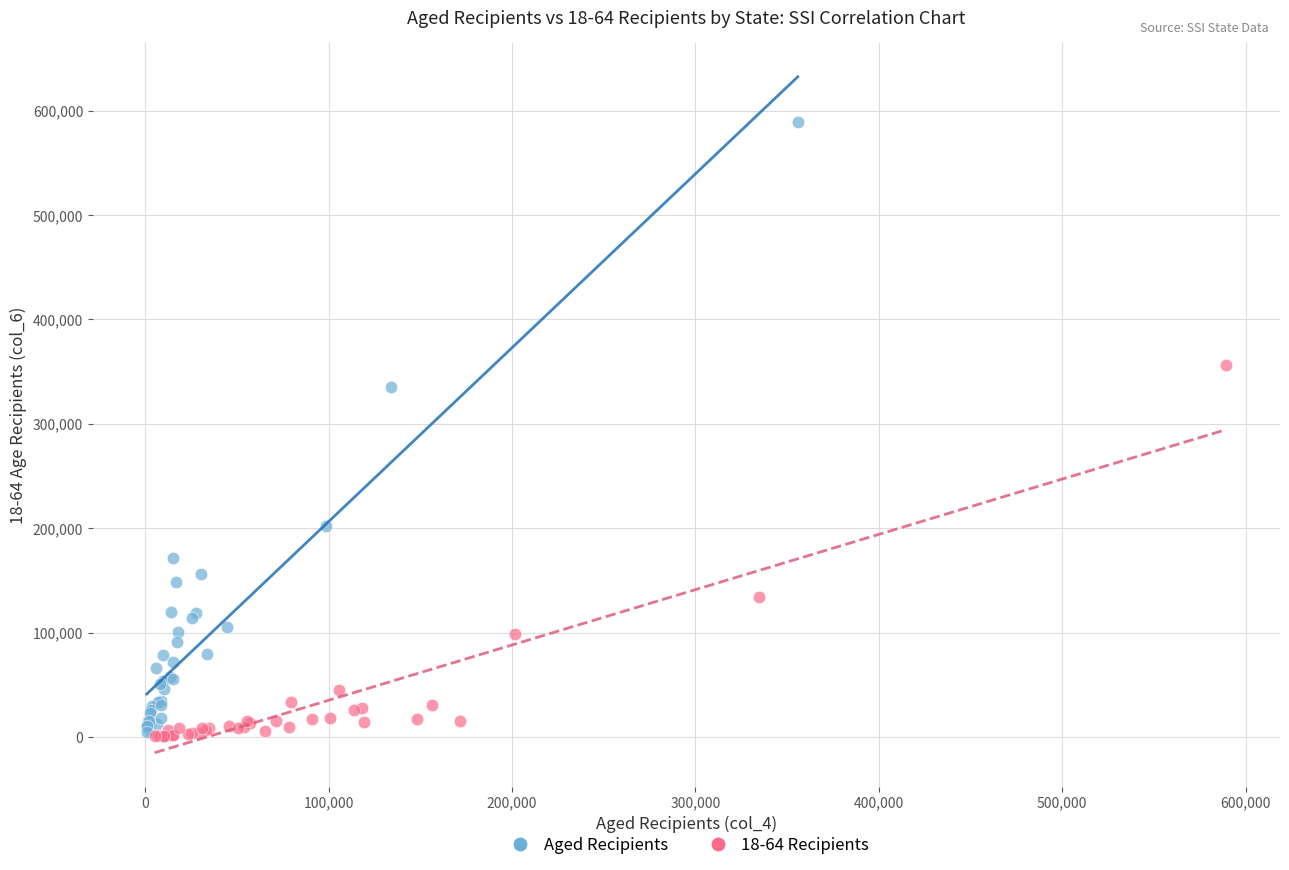

Which series contains the highest Y value?

Aged Recipients